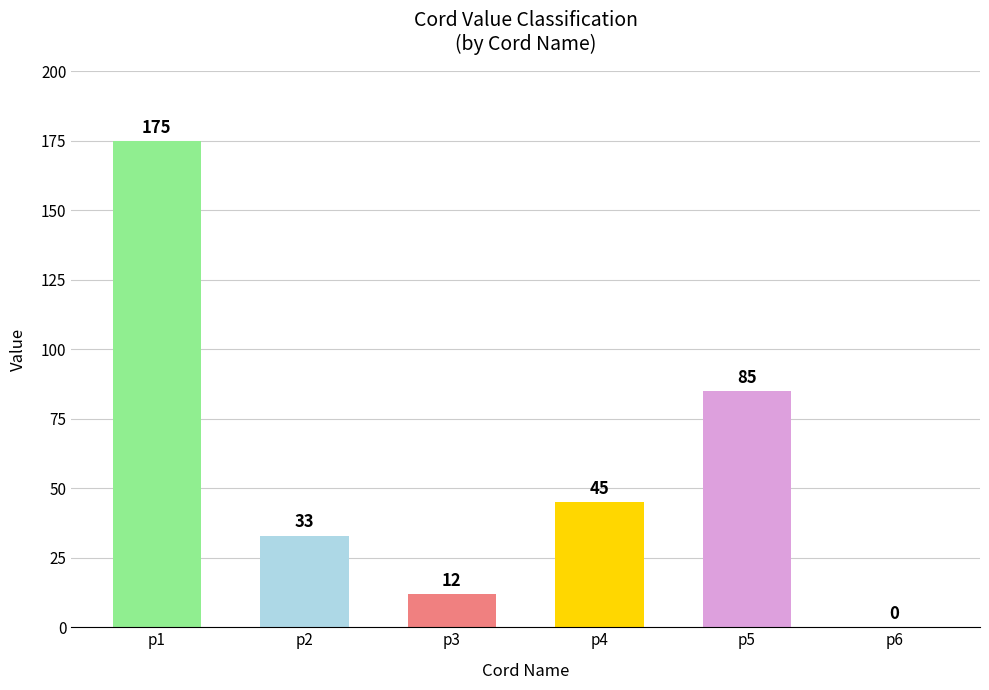

What is the sum of all values?

350